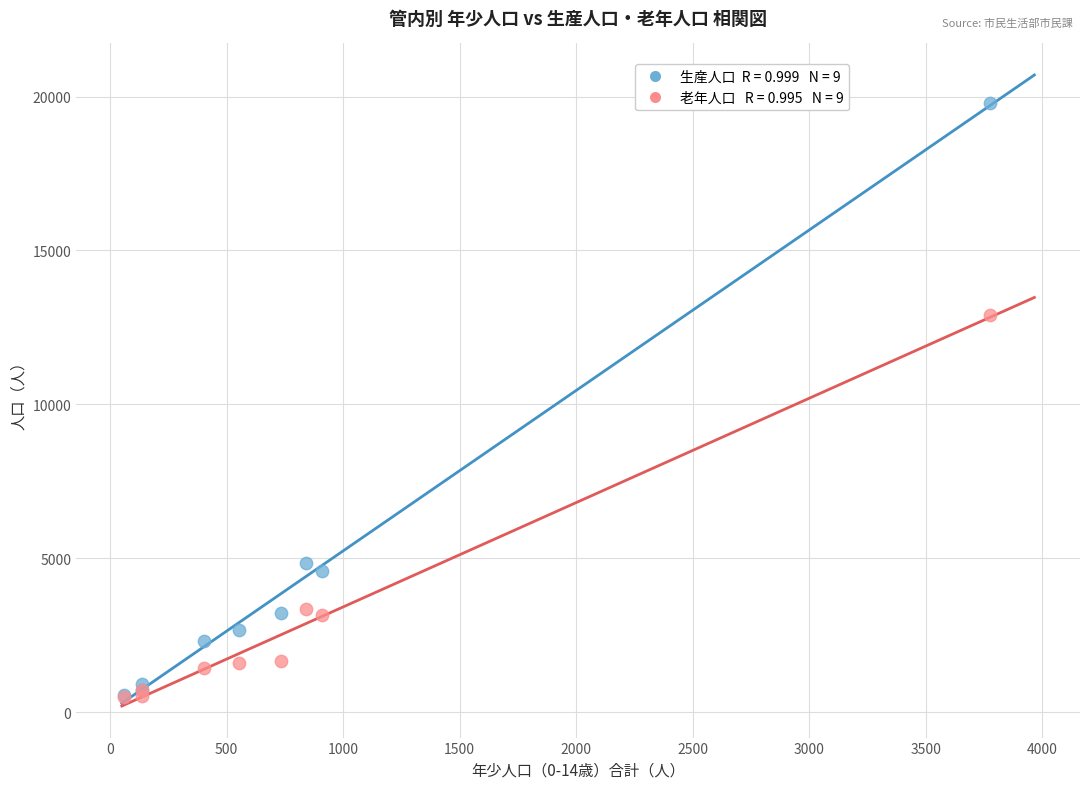

Across all series, what Y value is closest to 10143?

12916